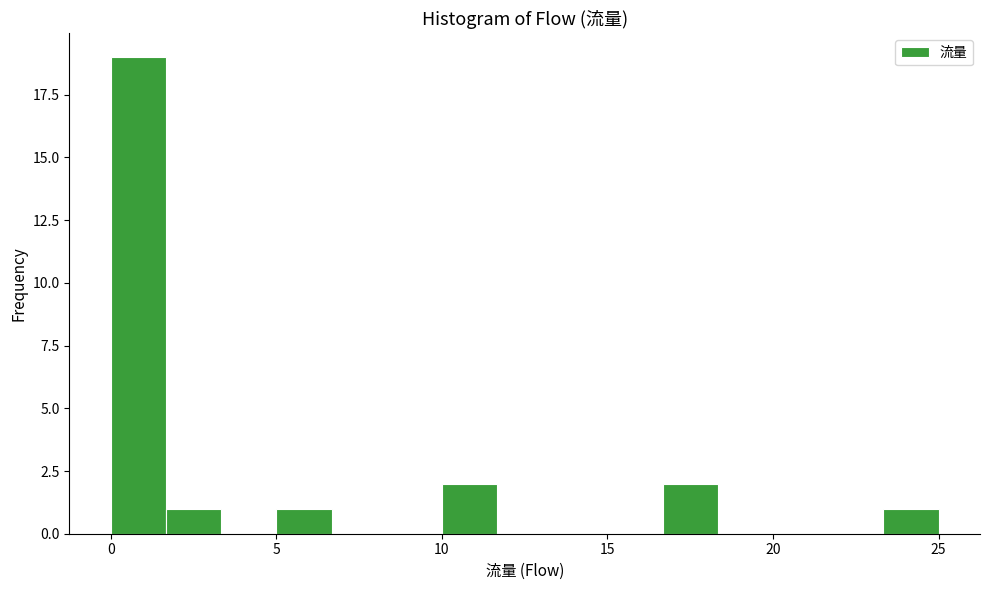

Around what value on the x-axis is the tallest bar? Give the approximate position of its centre, as read against the axis.

1.0